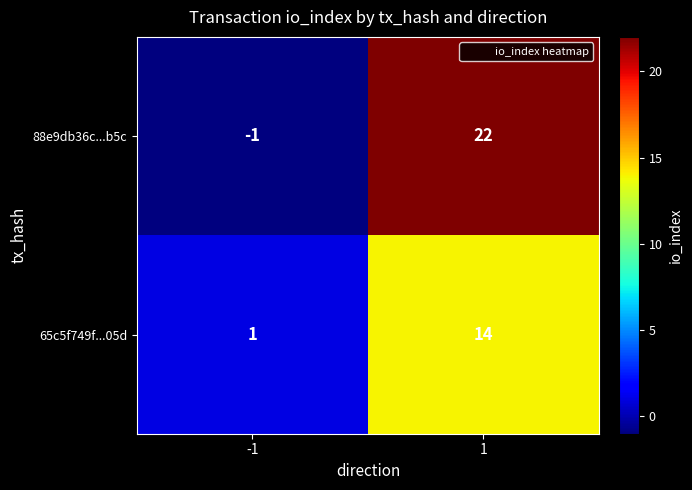

True or false: 65c5f749f...05d has a value of 1 at -1.

True